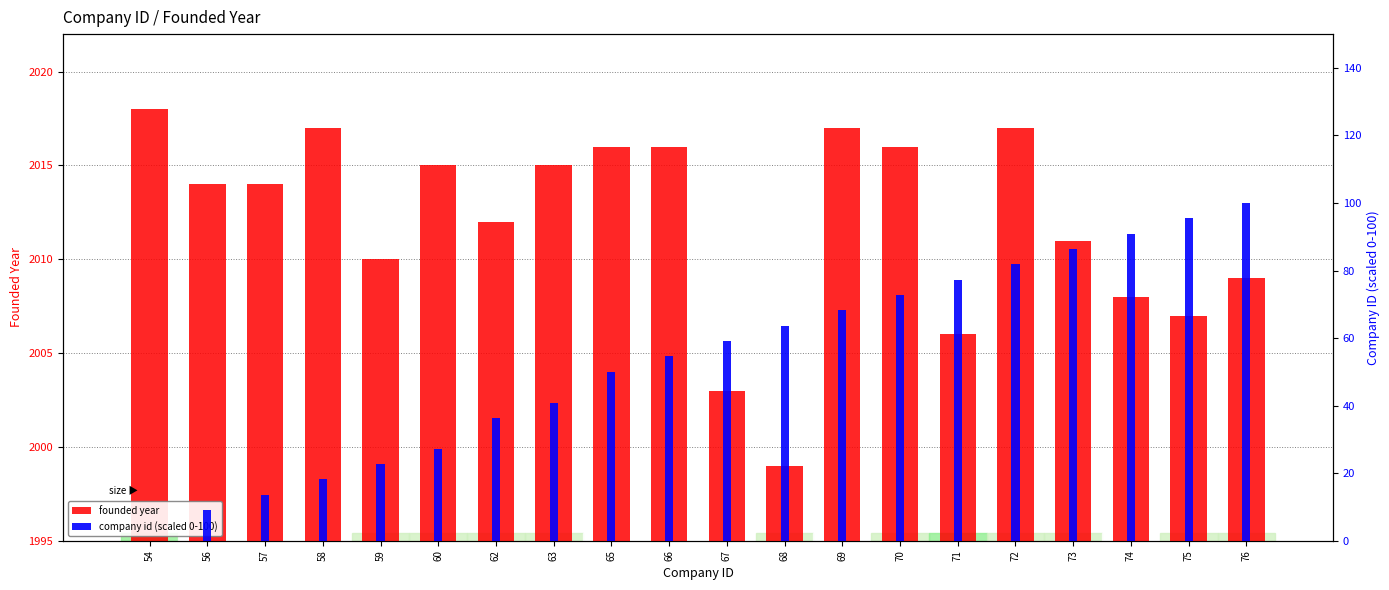

What is the maximum value for company id (scaled 0-100)?

100.0